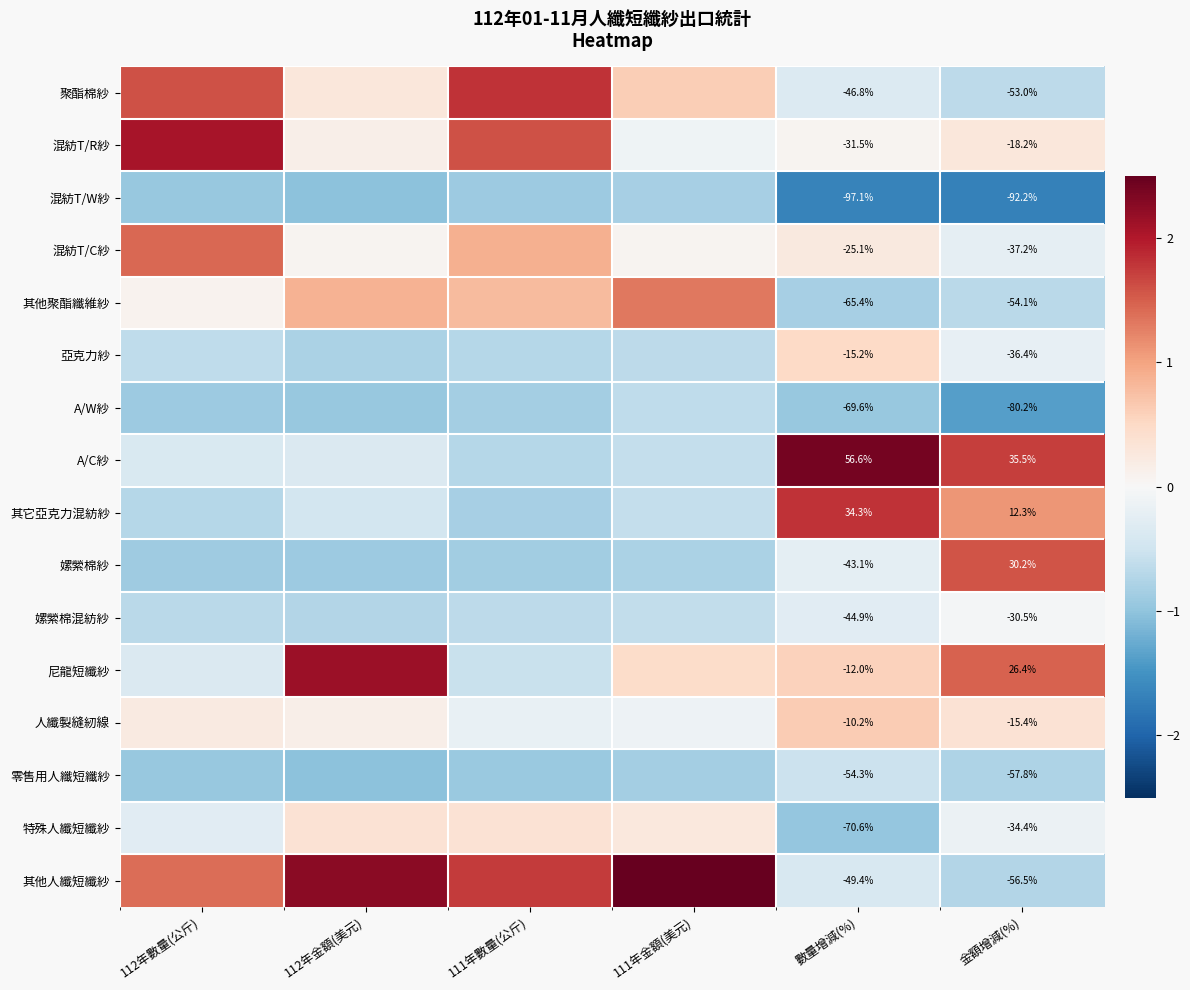

Which has a higher value, 111年金額(美元) or 111年數量(公斤)?

111年數量(公斤)